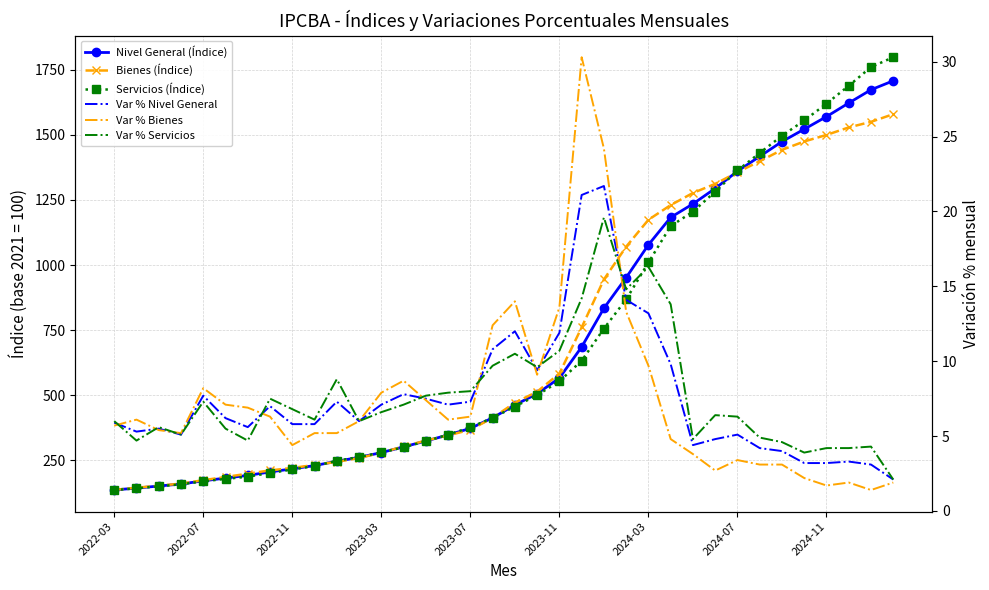

How many interior local peaks does the Var % Nivel General series have?

9